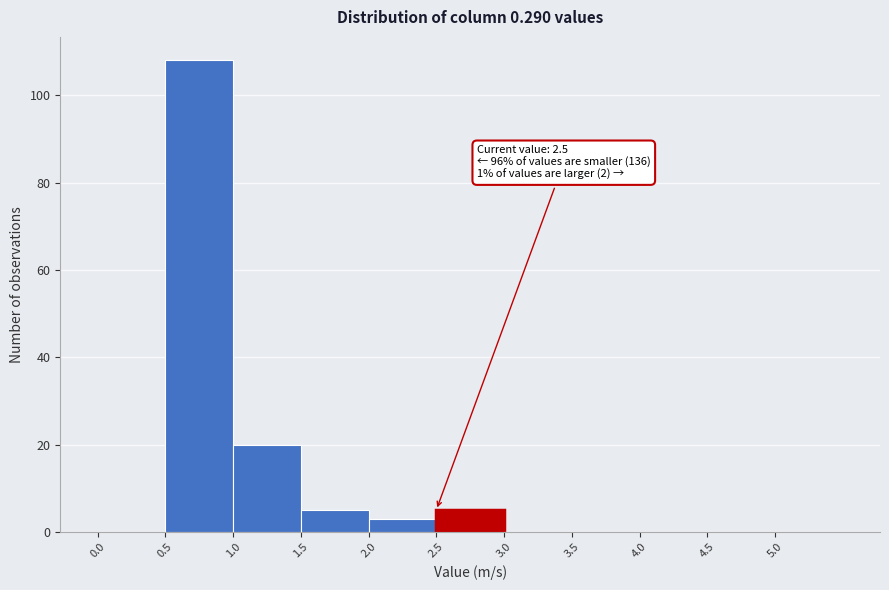

Which range on the x-axis has the tallest bar?

0.5 to 1.0